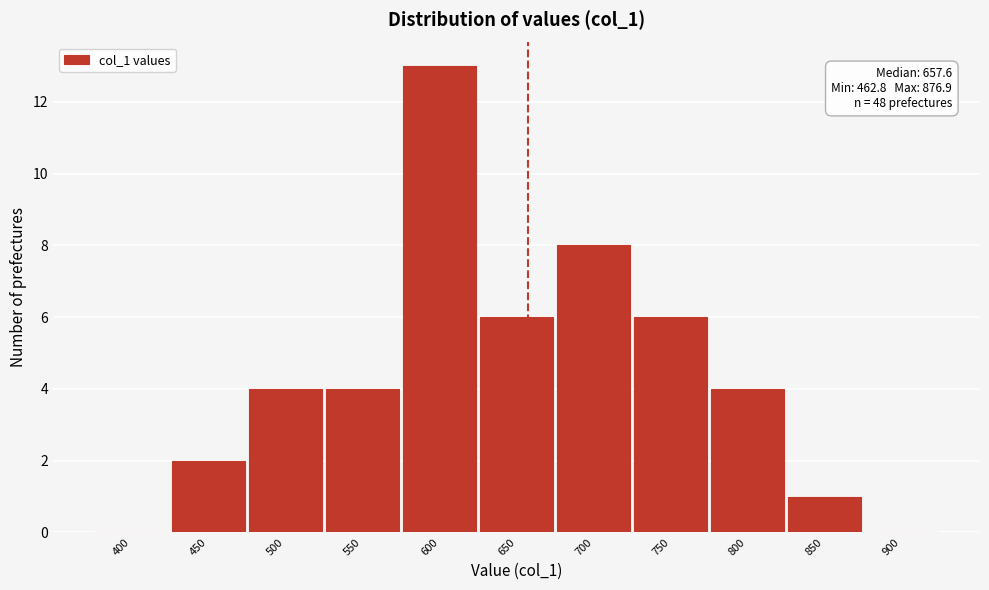

Reading left to right, list all the values displayed in this chart.

400=0	450=2	500=4	550=4	600=13	650=6	700=8	750=6	800=4	850=1	900=0